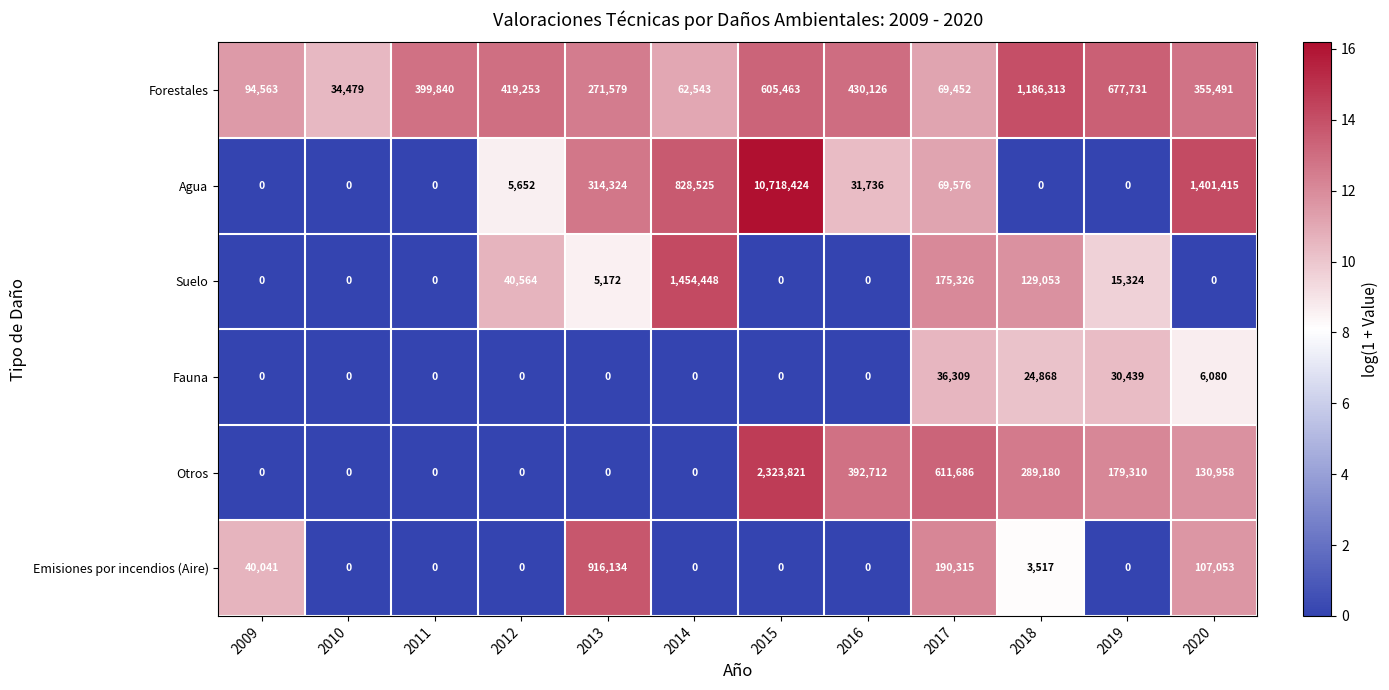

What is the average value of the Emisiones por incendios (Aire) series?

104755